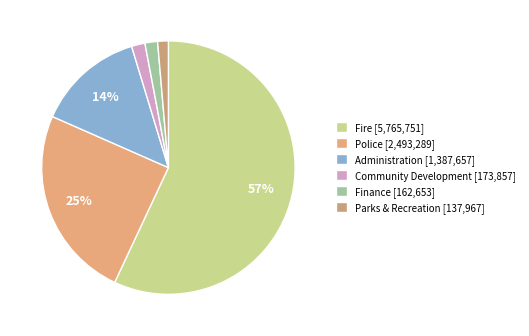

Which category has the biggest portion of the pie?

Fire